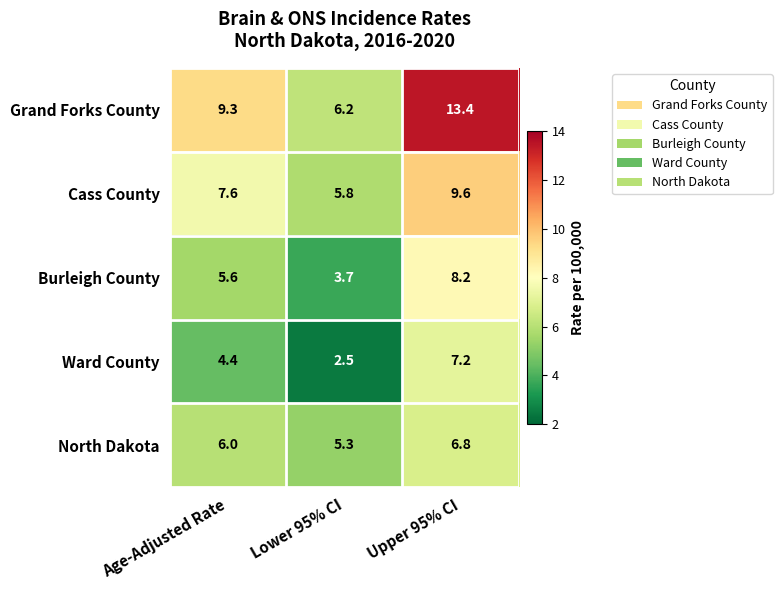

List the series in order of their peak value, lowest first.

North Dakota, Ward County, Burleigh County, Cass County, Grand Forks County